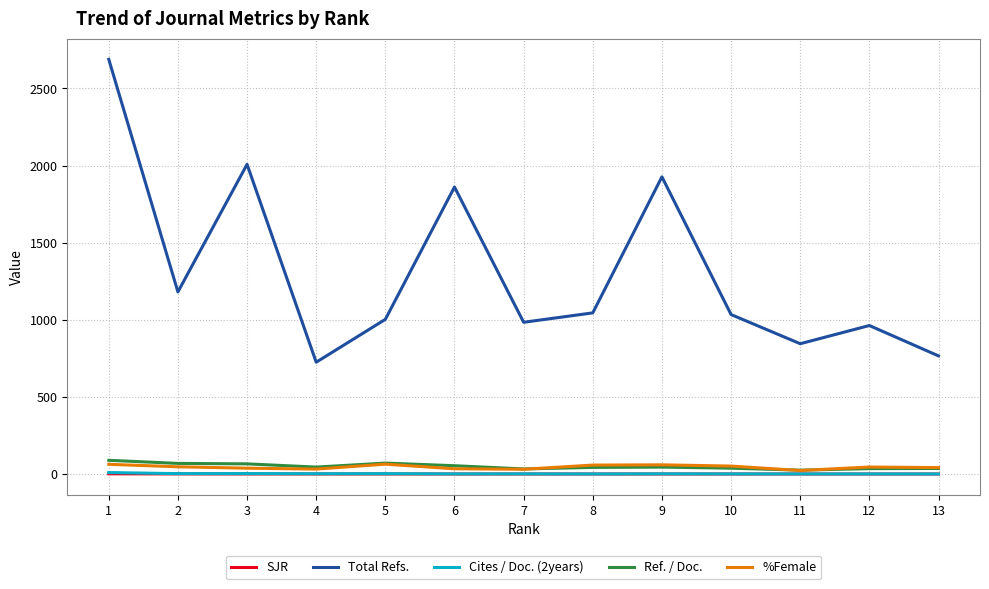

What is the maximum value shown in the chart?

2689.0